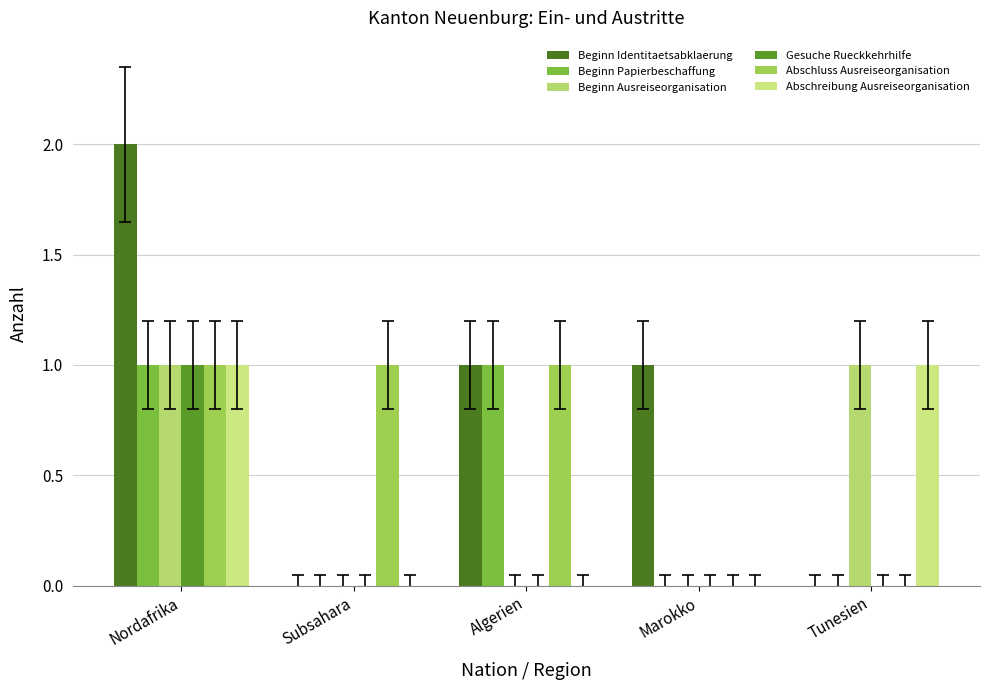

At which label does Abschluss Ausreiseorganisation reach its minimum?

Marokko